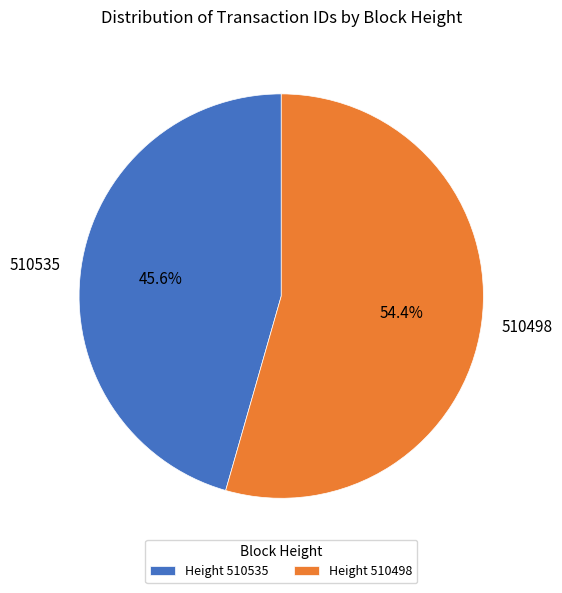

To the nearest percent, what is the difference between the 510535 and 510498 slice percentages?

9%